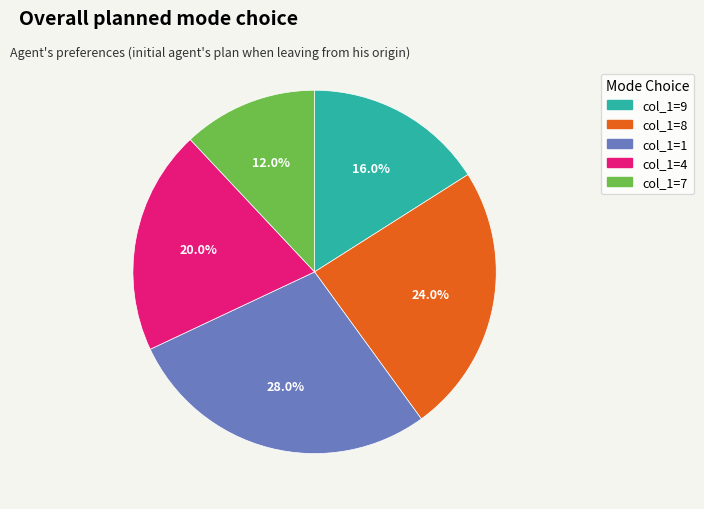

Which slice is the largest?

col_1=1